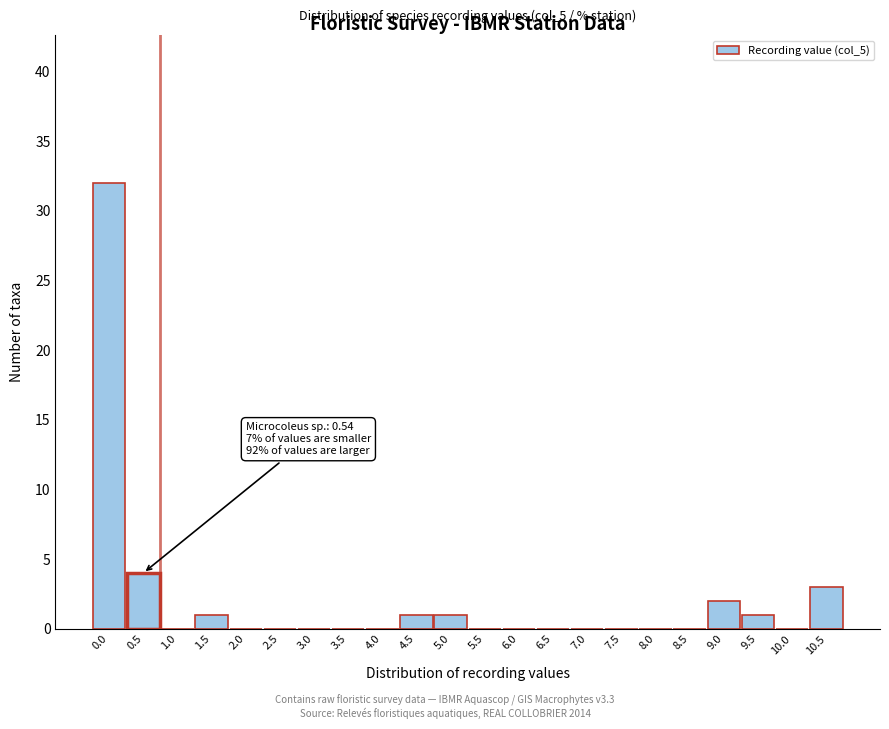

Reading left to right, extract all data points from this chart.

0.0=32	0.5=4	1.0=0	1.5=1	2.0=0	2.5=0	3.0=0	3.5=0	4.0=0	4.5=1	5.0=1	5.5=0	6.0=0	6.5=0	7.0=0	7.5=0	8.0=0	8.5=0	9.0=2	9.5=1	10.0=0	10.5=3